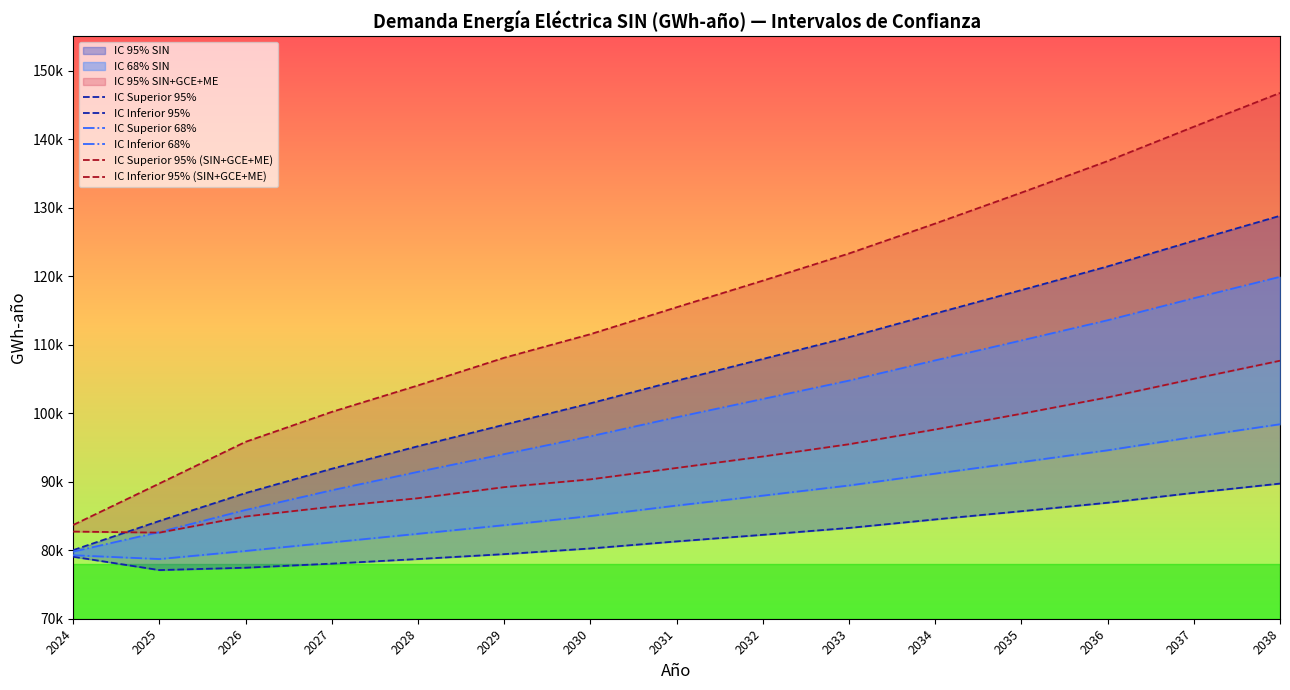

True or false: IC Inferior 95% has a value of 25041.7 at 2036.

False